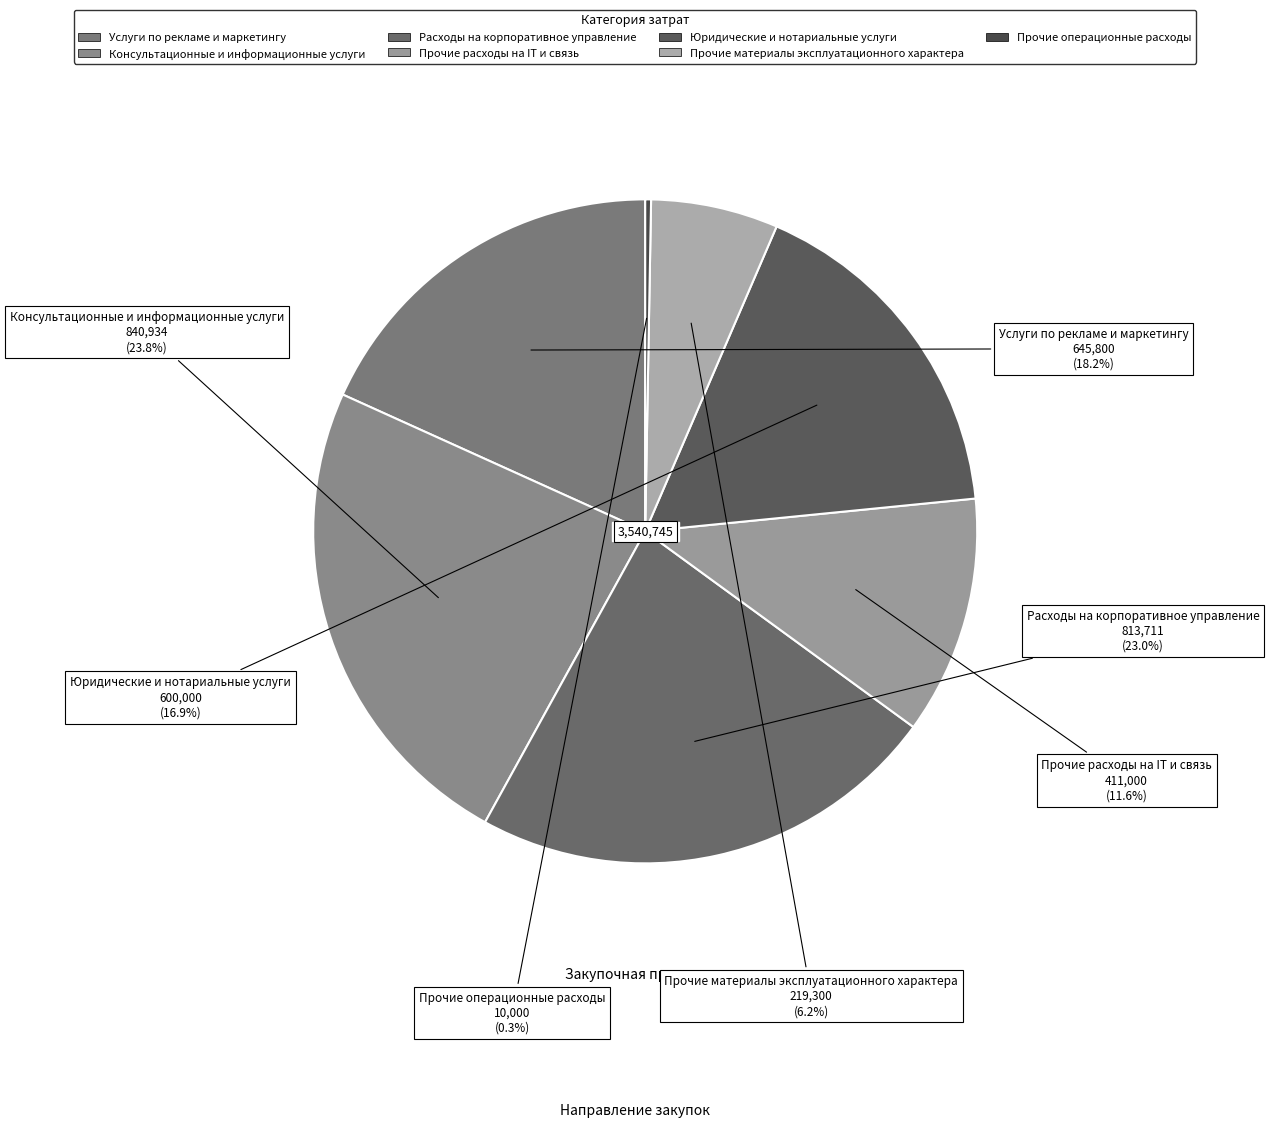

Combined, do Прочие материалы эксплуатационного характера and Расходы на корпоративное управление account for over 50%?

No